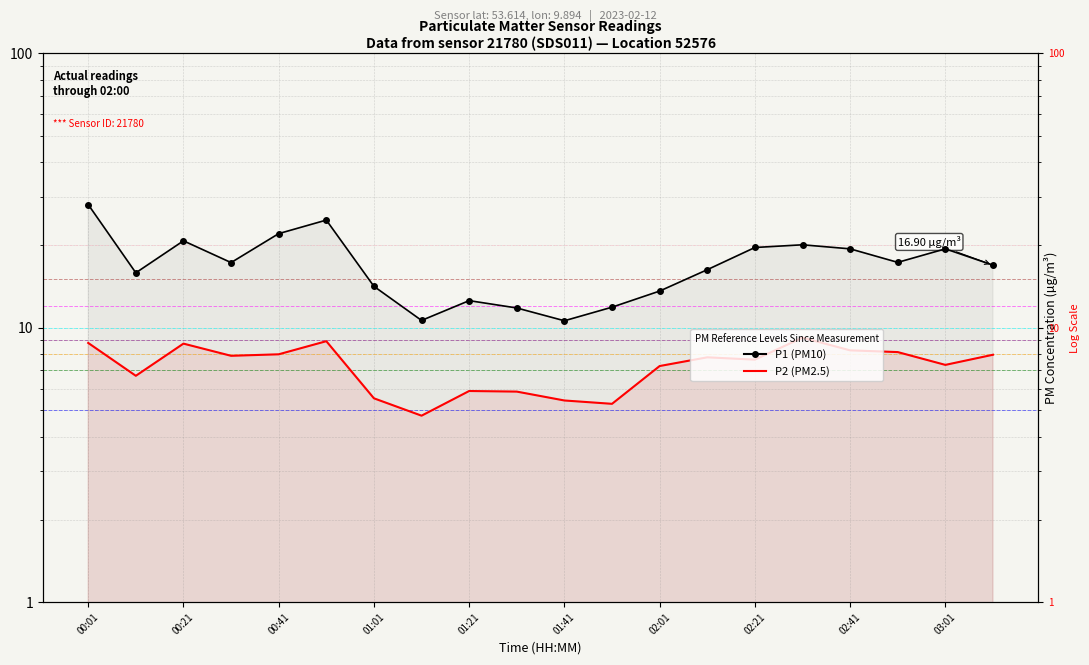

Rank the categories by P2 (PM2.5) value from highest to lowest.

02:31, 00:51, 00:01, 00:21, 02:41, 02:51, 00:41, 03:11, 00:31, 02:11, 02:21, 03:01, 02:01, 00:11, 01:21, 01:31, 01:01, 01:41, 01:51, 01:11